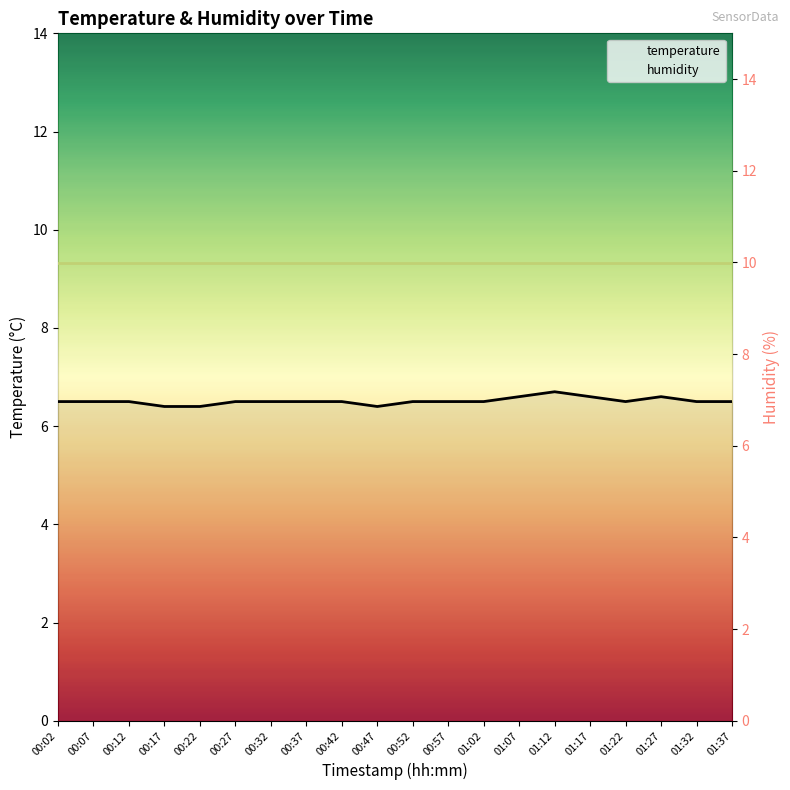

Rank the series by their maximum value, from highest to lowest.

humidity, temperature